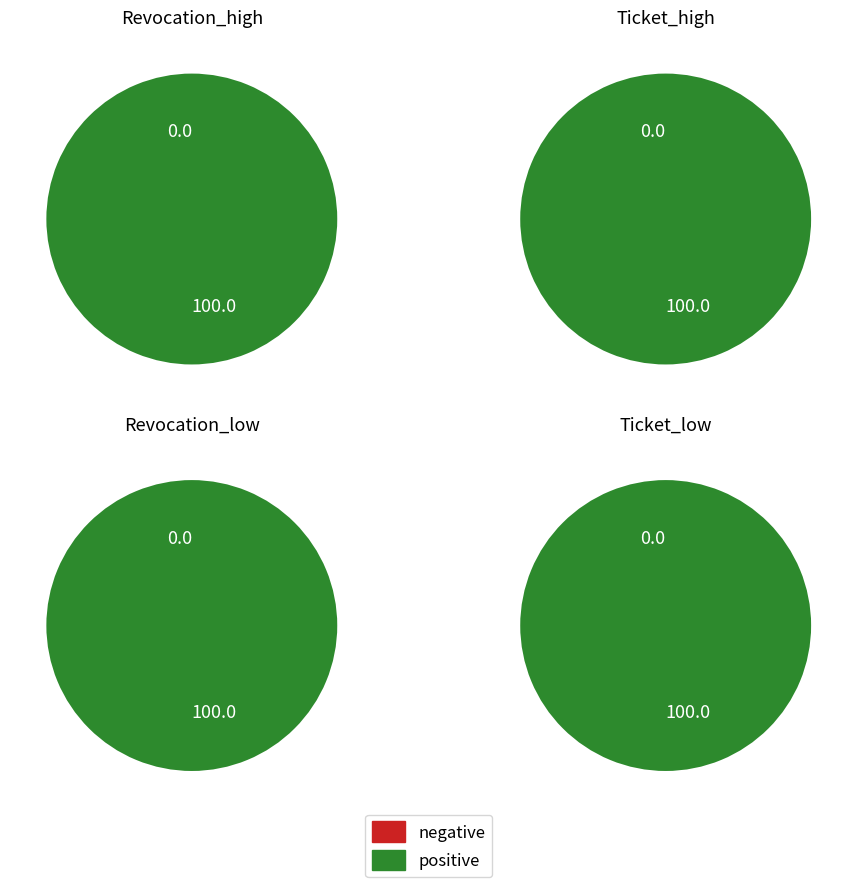

Does Ticket account for over 50% of the chart?

No